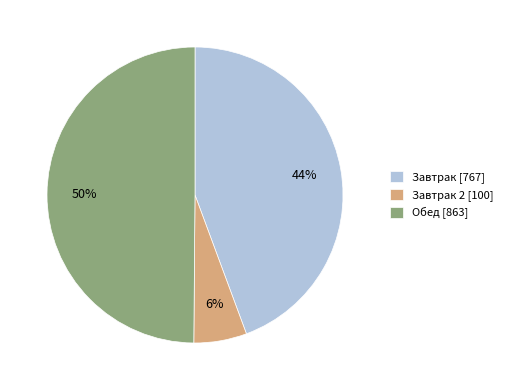

What is the largest slice in the pie chart?

Обед [863]